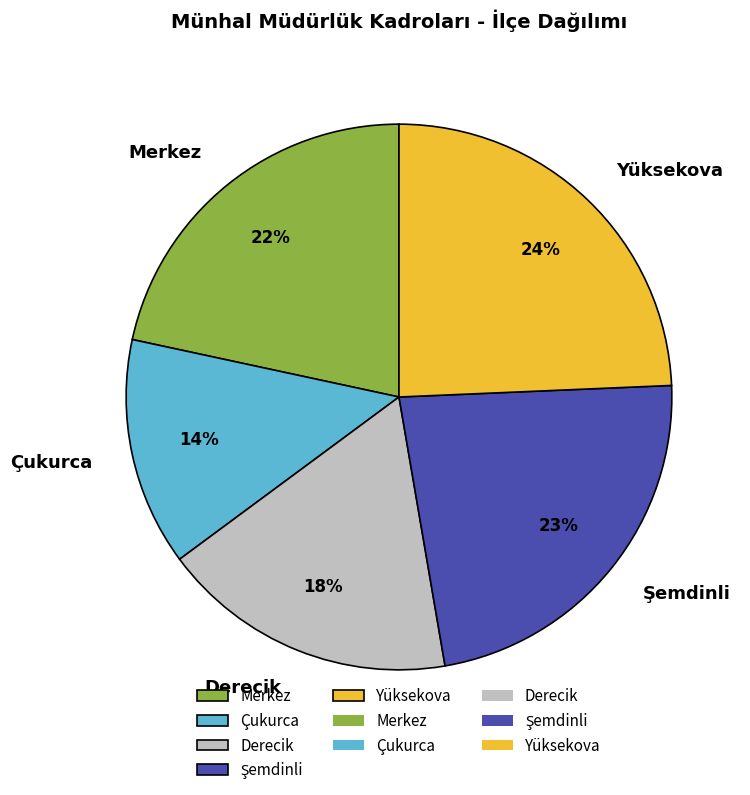

True or false: Çukurca accounts for 14% of the total.

True